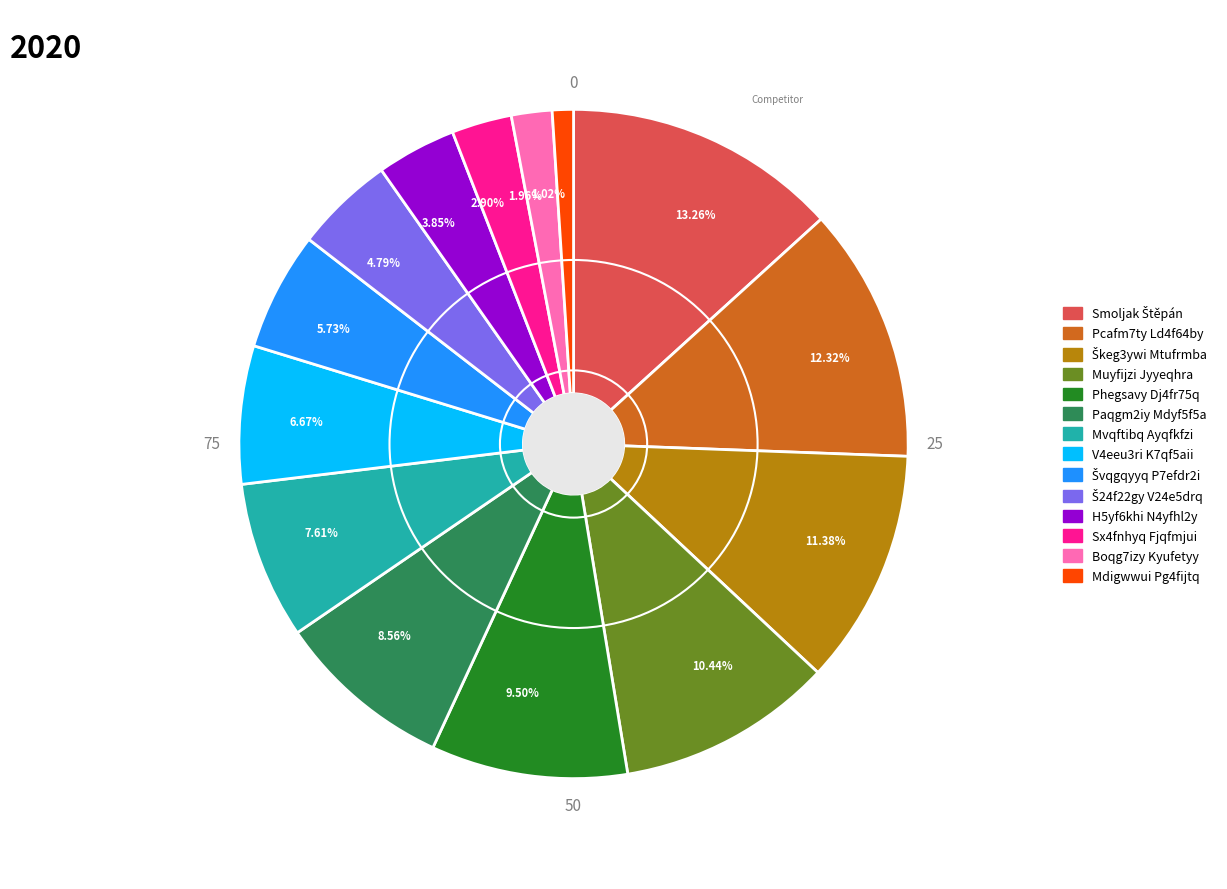

Do 13.26% and 4.79% together represent more than half of the pie?

No